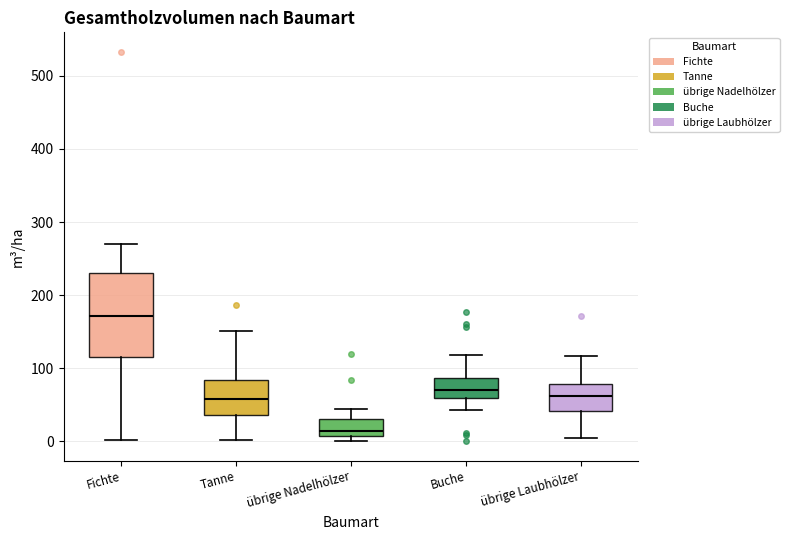

Reading left to right, transcribe this box plot: for each box, give where its median line is, the range the box spans, and where its two whiskers end, as read against the y-axis. The values are not printed on the chart, so give them approximately, as read against the axis.

Fichte: median 170, box 120 to 230, whiskers 0 to 270
Tanne: median 60, box 40 to 80, whiskers 0 to 150
übrige Nadelhölzer: median 10 (just above the box's lower edge), box 10 to 30, whiskers 0 to 40
Buche: median 70, box 60 to 90, whiskers 40 to 120
übrige Laubhölzer: median 60, box 40 to 80, whiskers 0 to 120